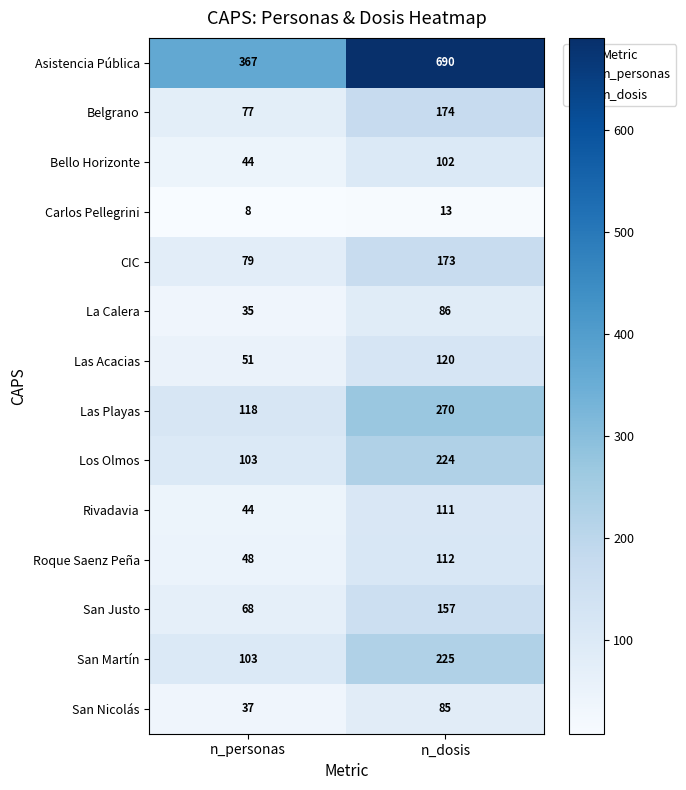

Reading left to right, what are all the values shown in this chart?

Asistencia Pública: n_personas=367	n_dosis=690
Belgrano: n_personas=77	n_dosis=174
Bello Horizonte: n_personas=44	n_dosis=102
Carlos Pellegrini: n_personas=8	n_dosis=13
CIC: n_personas=79	n_dosis=173
La Calera: n_personas=35	n_dosis=86
Las Acacias: n_personas=51	n_dosis=120
Las Playas: n_personas=118	n_dosis=270
Los Olmos: n_personas=103	n_dosis=224
Rivadavia: n_personas=44	n_dosis=111
Roque Saenz Peña: n_personas=48	n_dosis=112
San Justo: n_personas=68	n_dosis=157
San Martín: n_personas=103	n_dosis=225
San Nicolás: n_personas=37	n_dosis=85